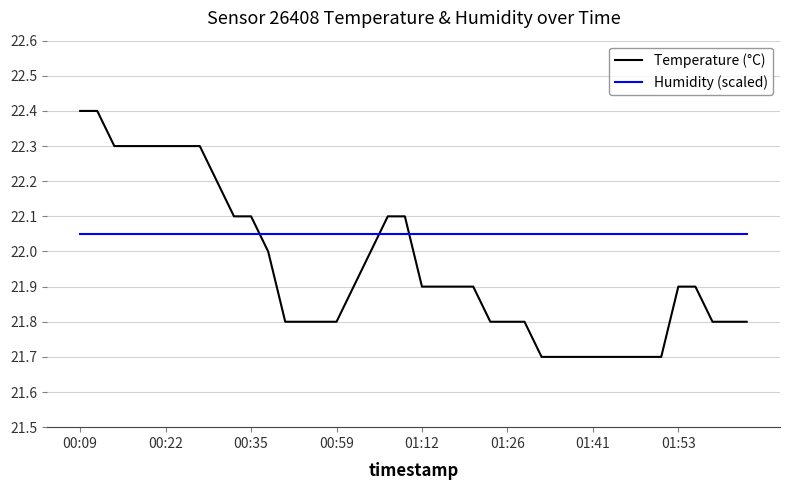

Which series has the largest range (max minus min)?

Temperature (°C)